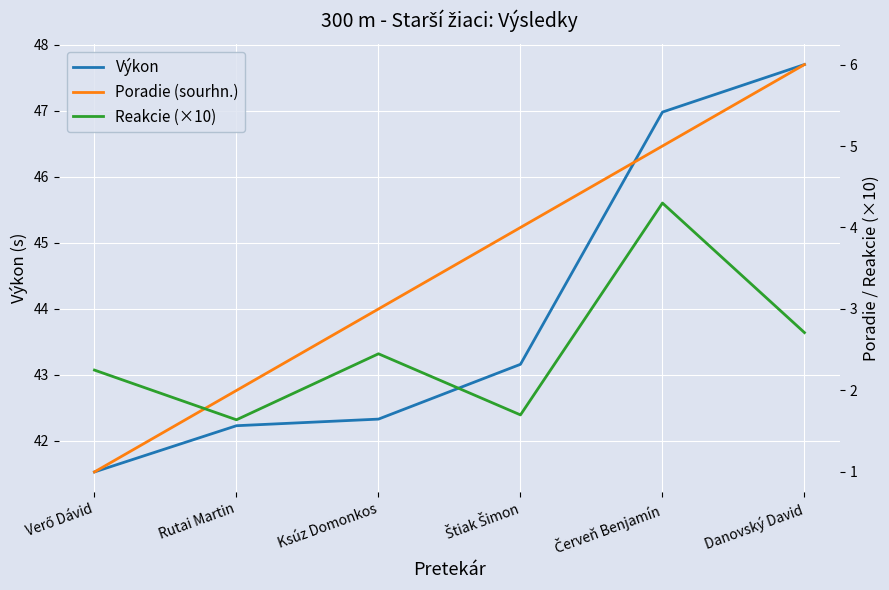

The Výkon series shows 42.2 at Rutai Martin. True or false?

True